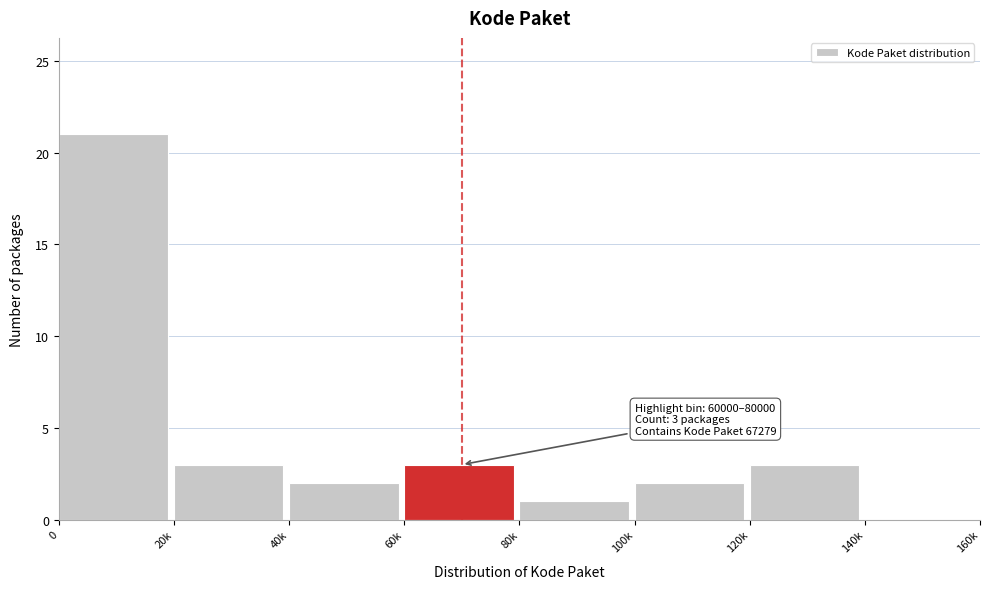

Reading left to right, list all the values displayed in this chart.

0=21	20k=3	40k=2	60k=3	80k=1	100k=2	120k=3	140k=0